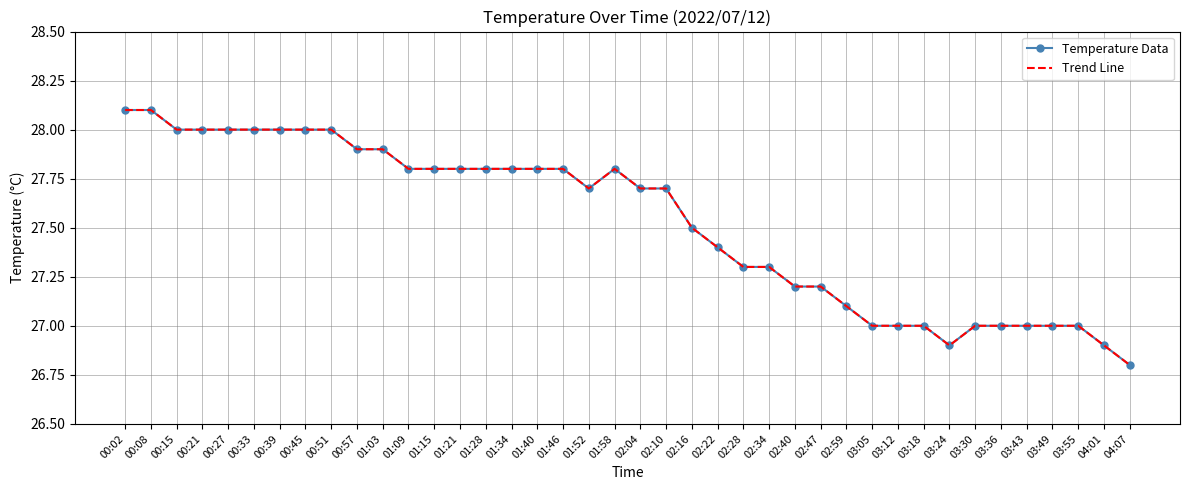

What is the difference between the maximum and minimum values in the Trend Line series?

1.3